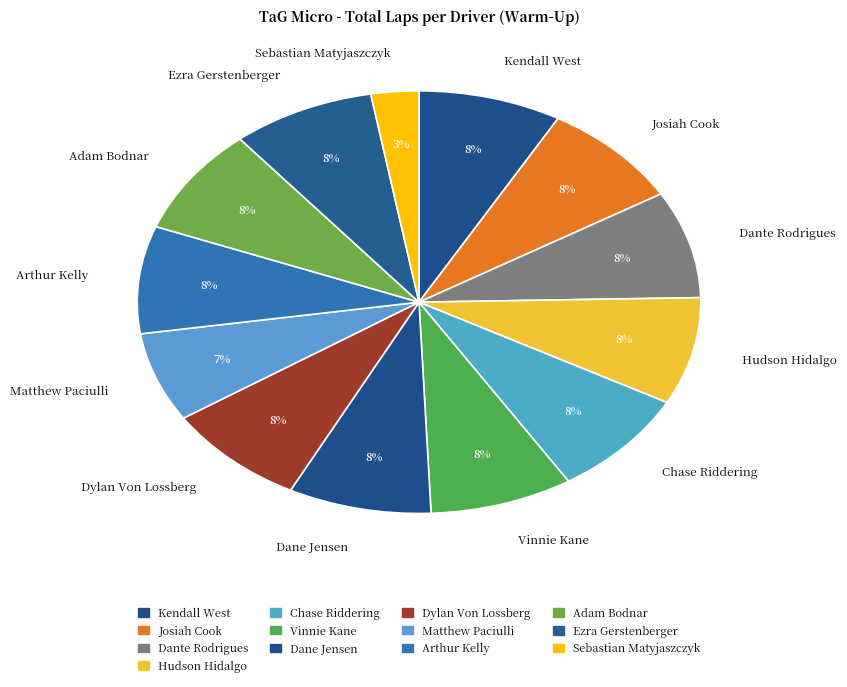

Which category has the smallest portion of the pie?

Sebastian Matyjaszczyk